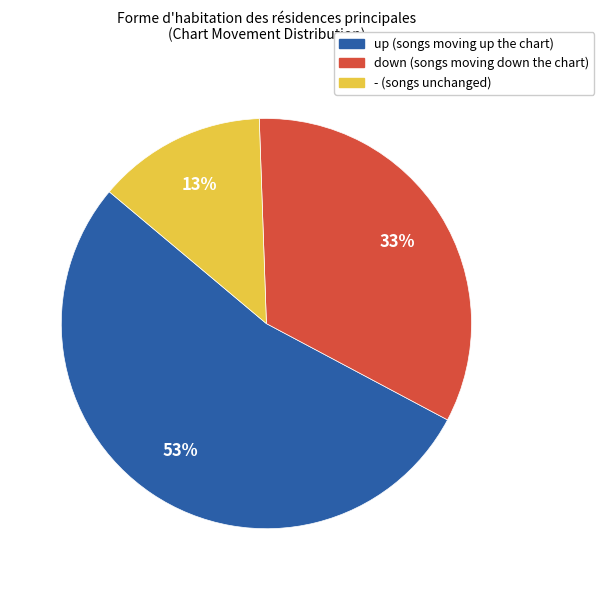

What is the majority slice?

up